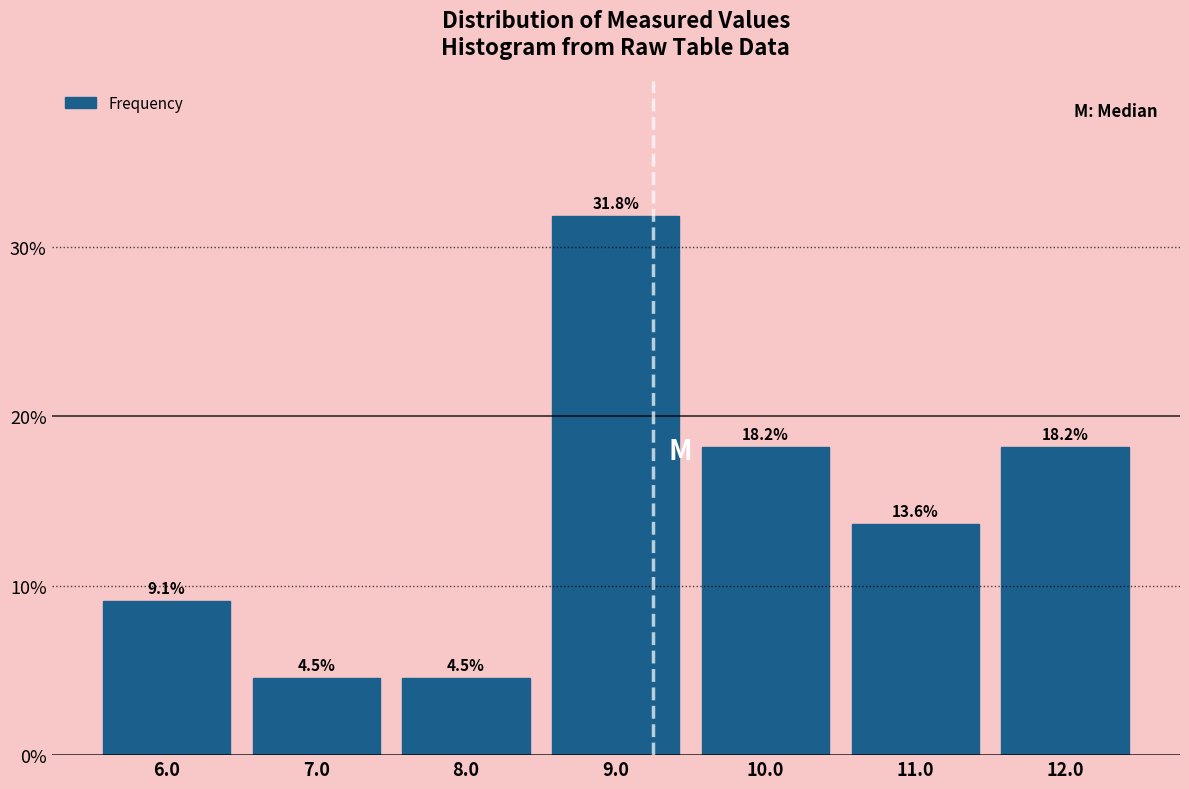

Reading left to right, transcribe this chart: for each bar, give the range it covers on the x-axis and its height.

5.5 to 6.5: 9.1
6.5 to 7.5: 4.5
7.5 to 8.5: 4.5
8.5 to 9.5: 31.8
9.5 to 10.5: 18.2
10.5 to 11.5: 13.6
11.5 to 12.5: 18.2